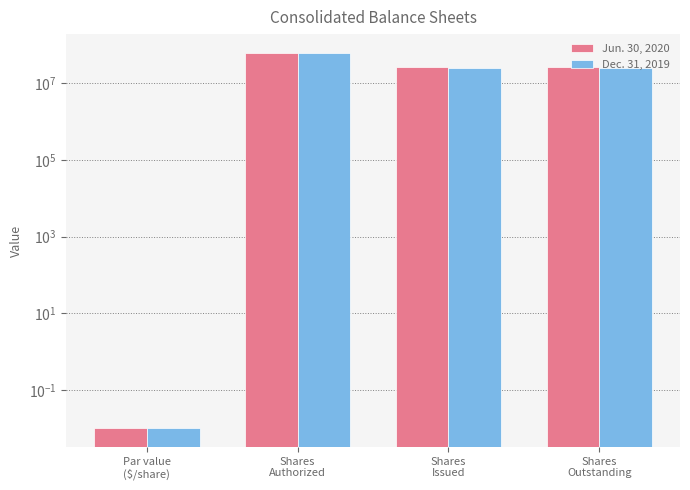

Reading right to left, list all the values displayed in this chart.

Jun. 30, 2020: Shares
Outstanding=26034198.0	Shares
Issued=26034198.0	Shares
Authorized=62500000.0	Par value
($/share)=0.0
Dec. 31, 2019: Shares
Outstanding=25932618.0	Shares
Issued=25932618.0	Shares
Authorized=62500000.0	Par value
($/share)=0.0